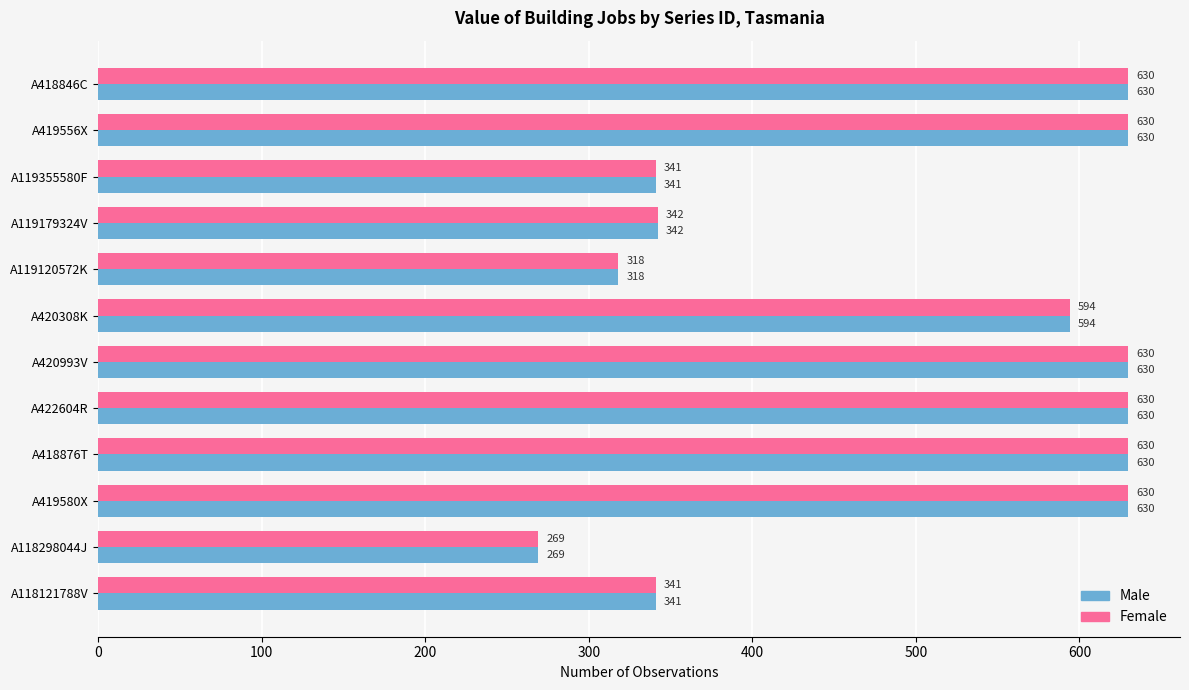

Count the number of categories in the chart.

12